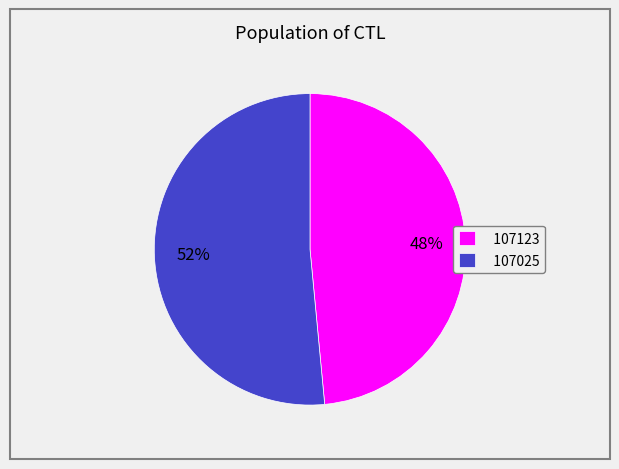

Rank the categories by value from lowest to highest.

107123, 107025